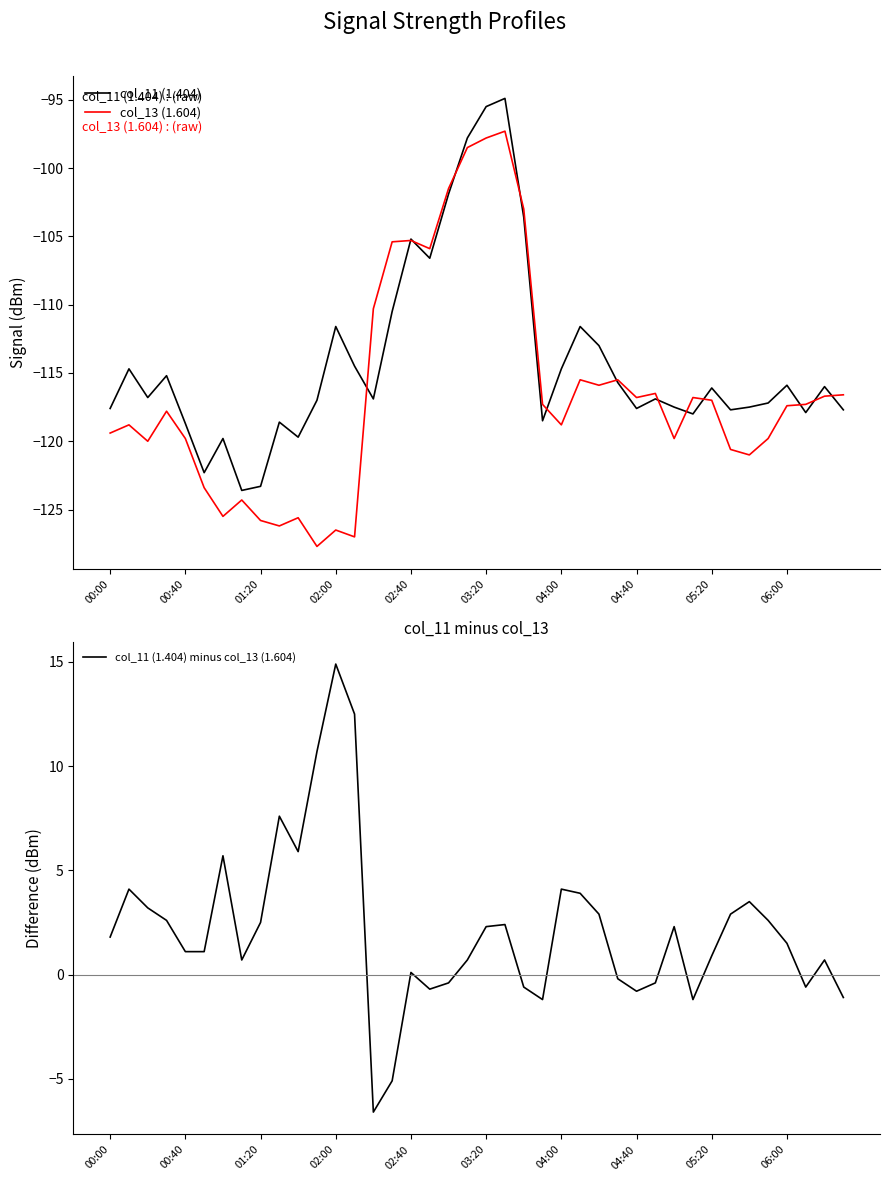

At how many categories does at least one series exceed -96?

40